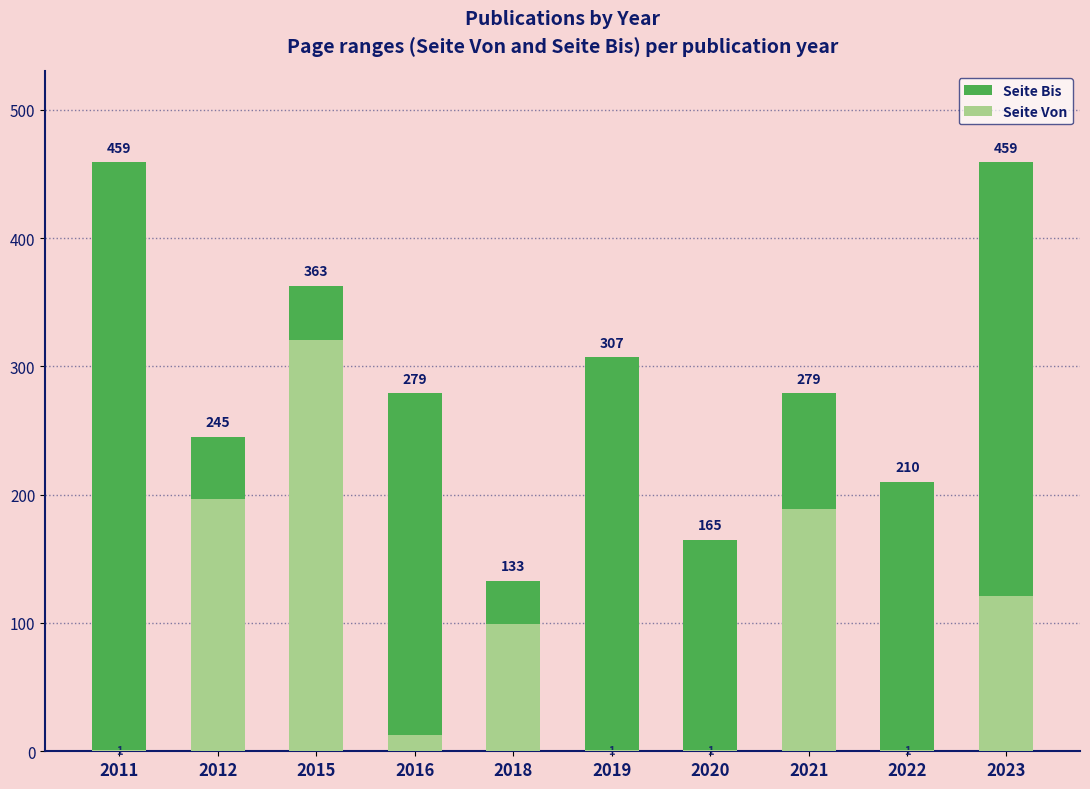

Reading right to left, extract all data points from this chart.

Seite Bis: 459	210	279	165	307	133	279	363	245	459
Seite Von: 121	1	189	1	1	99	13	321	197	1